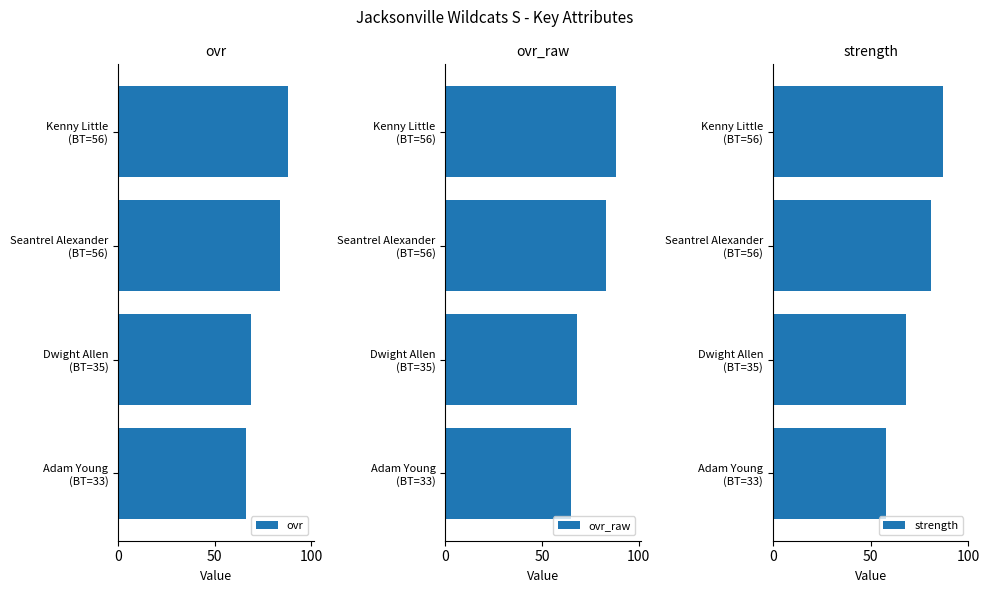

How many values in the ovr series are below 84?

2